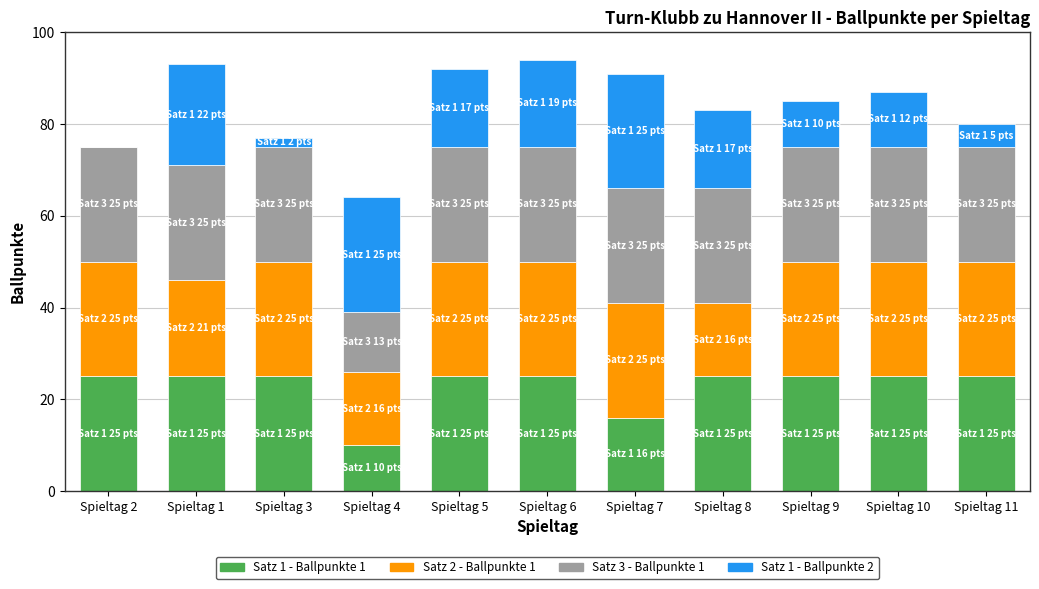

What is the sum of all Satz 1 - Ballpunkte 1 values?

251